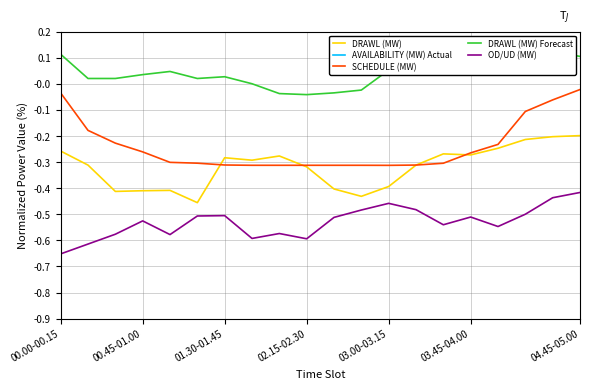

Which series has the largest range (max minus min)?

SCHEDULE (MW)